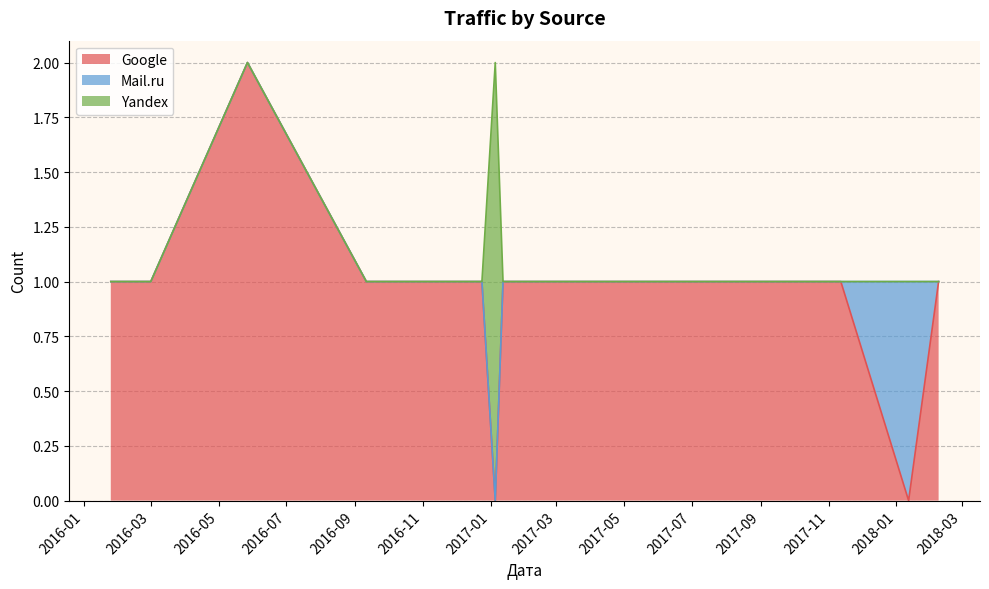

Does the chart display data point markers on the line(s)?

No